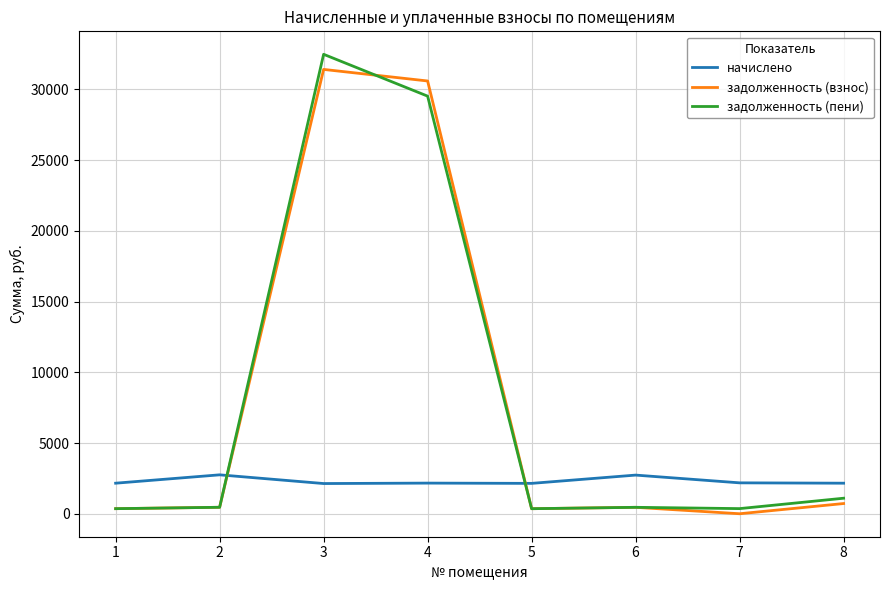

What is the lowest value of the задолженность (взнос) series?

1.0